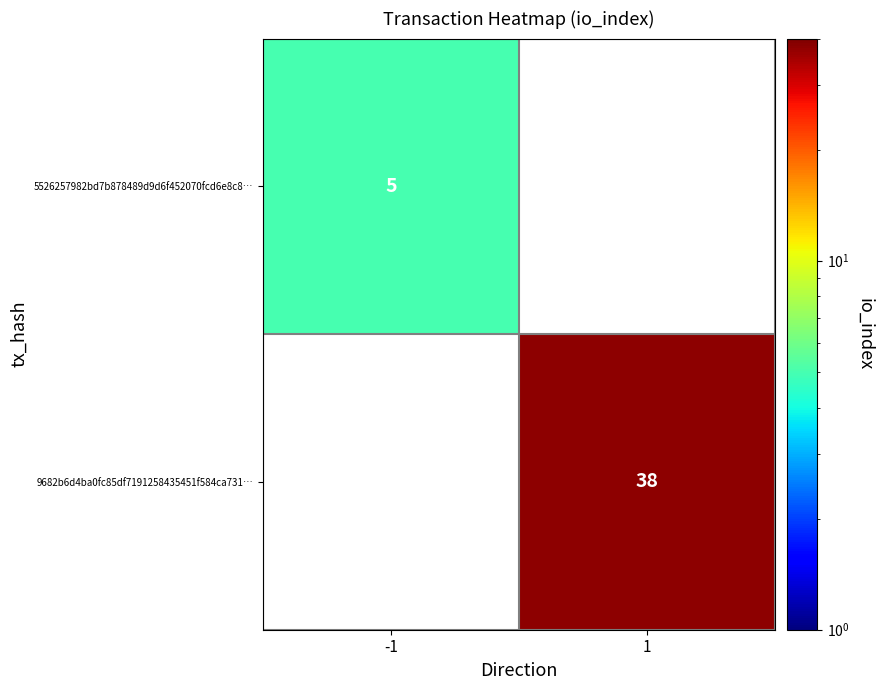

True or false: 9682b6d4ba0fc85df7191258435451f584ca731… has a value of 38 at 1.

True